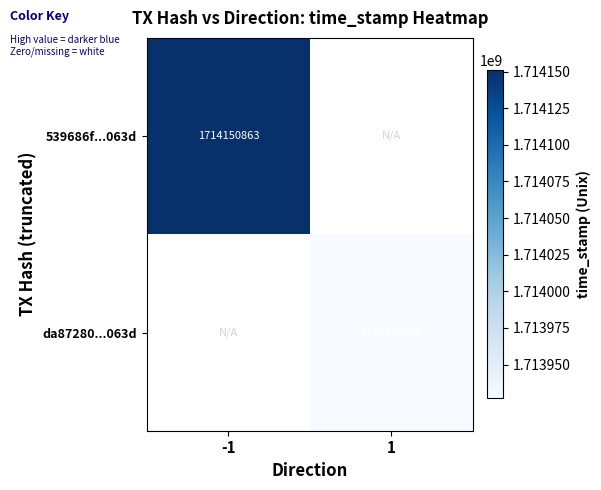

What is the total value across all series at -1?

1714150863